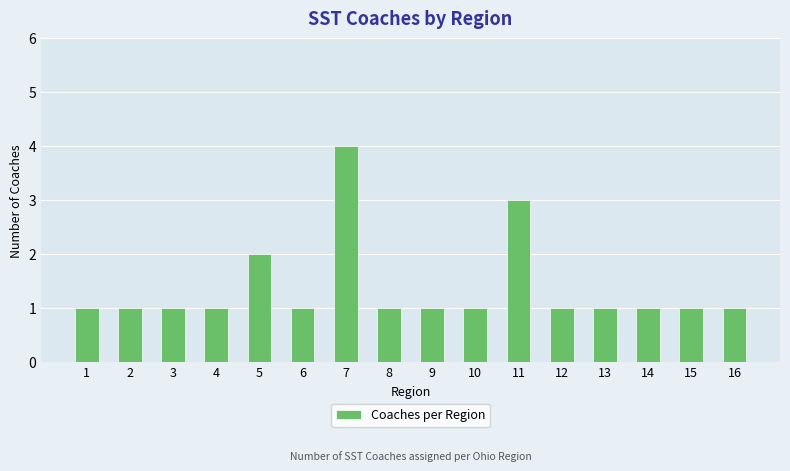

What is the greatest value displayed?

4